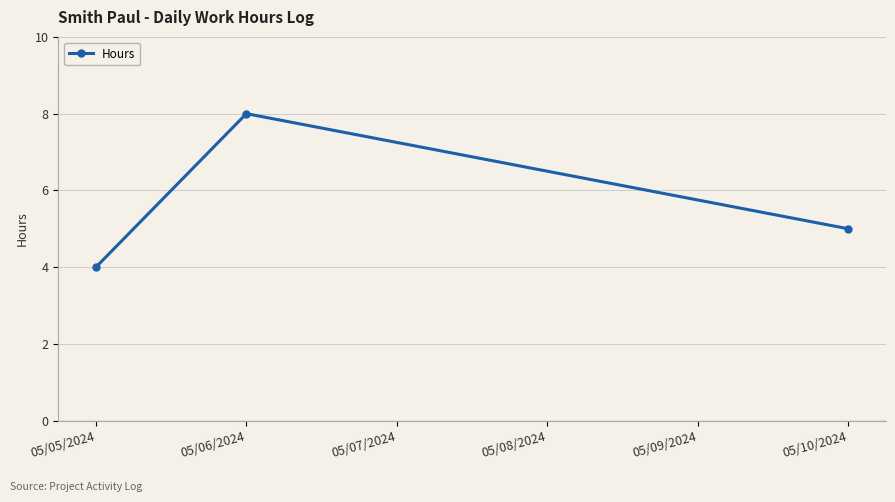

Reading right to left, what are all the values shown in this chart?

05/10/2024=5	05/06/2024=8	05/05/2024=4